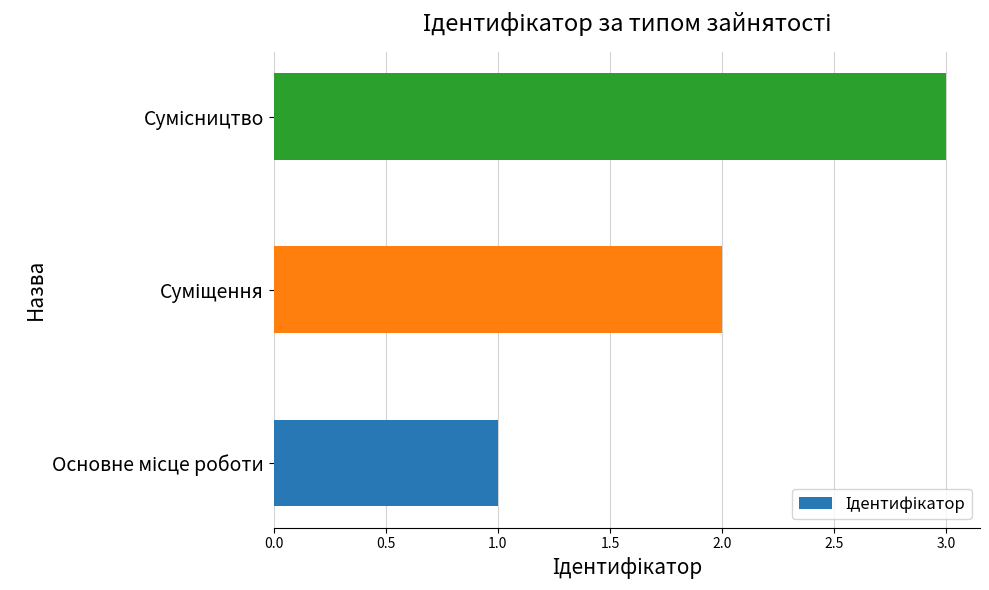

What is the sum of all values?

6